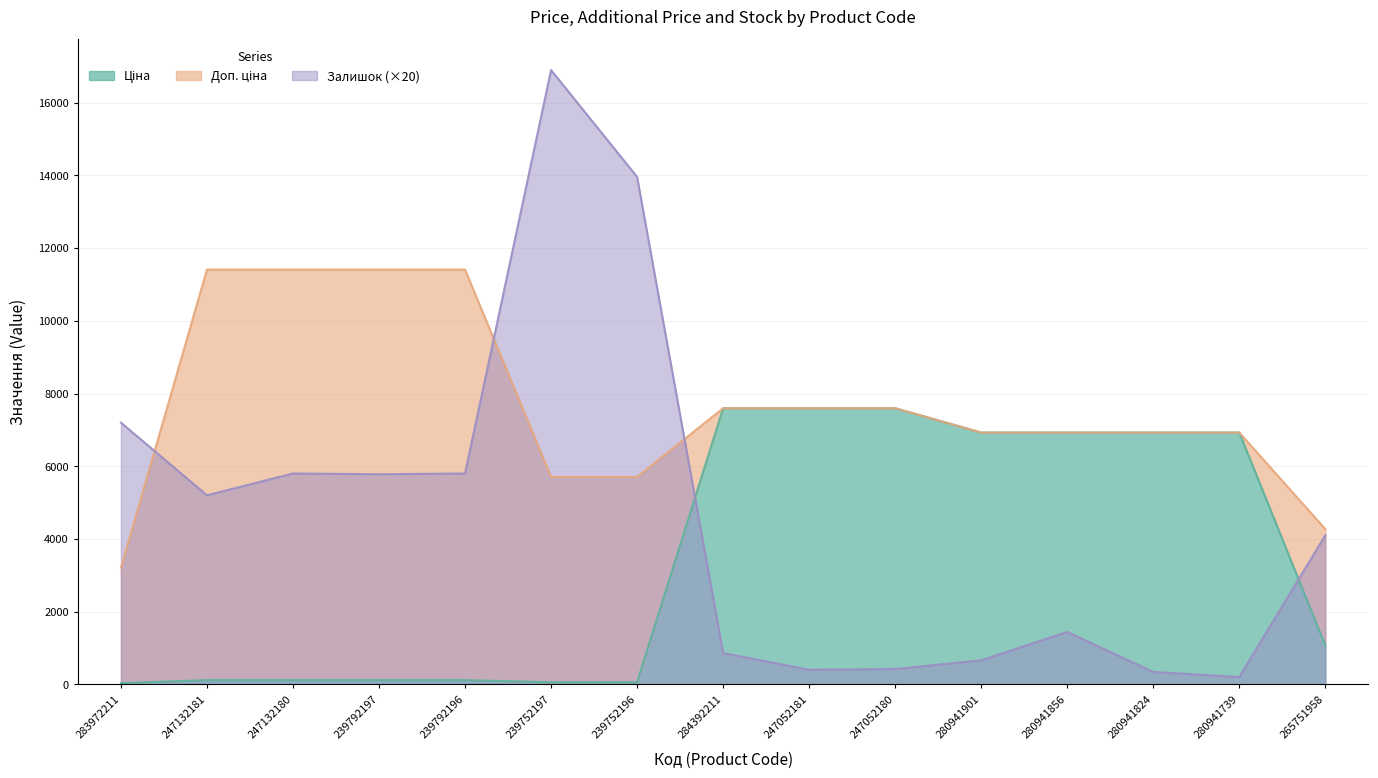

List the labels in order of Залишок value, smallest first.

280941739, 280941824, 247052181, 247052180, 280941901, 284392211, 280941856, 265751958, 247132181, 239792197, 247132180, 239792196, 283972211, 239752196, 239752197